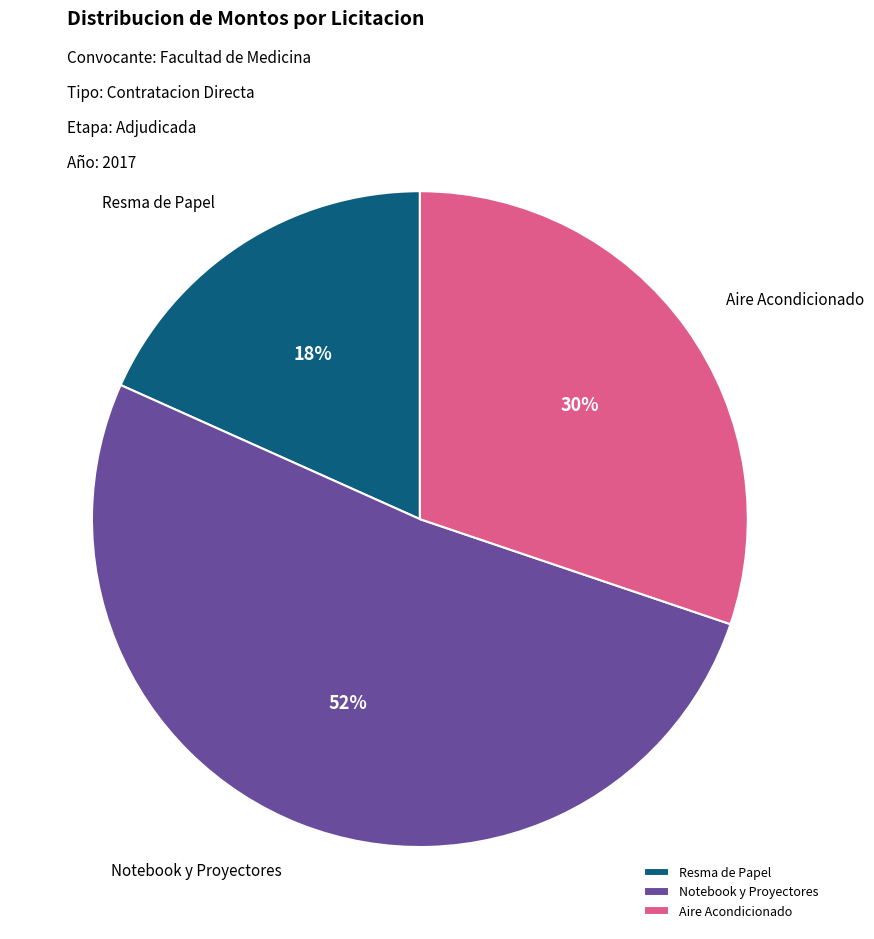

True or false: Notebook y Proyectores accounts for 52% of the total.

True